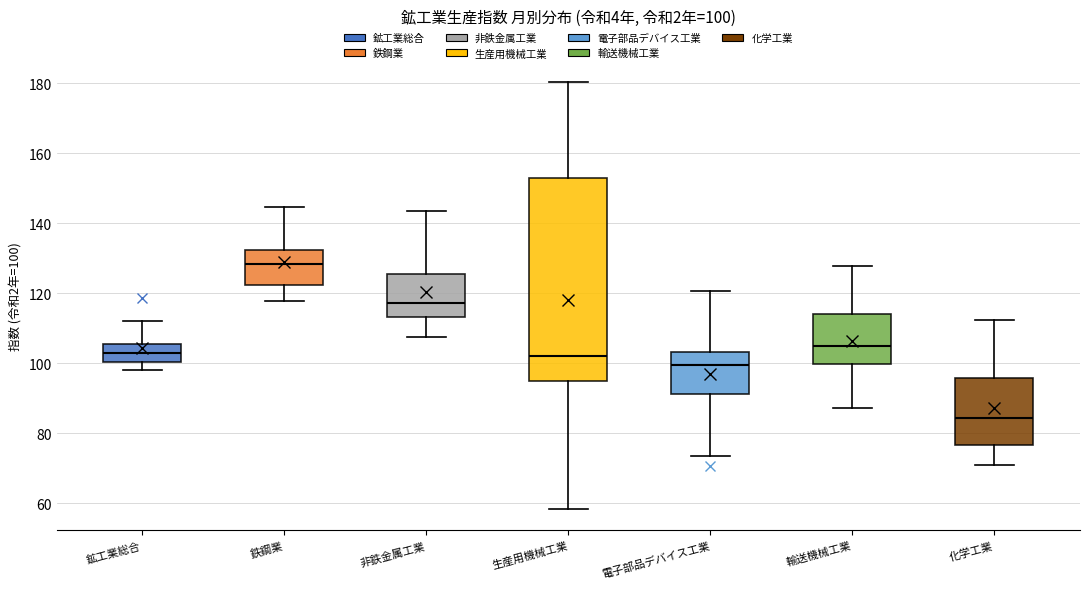

Comparing the boxes themselves (not the whiskers), which one is the tallest?

生産用機械工業